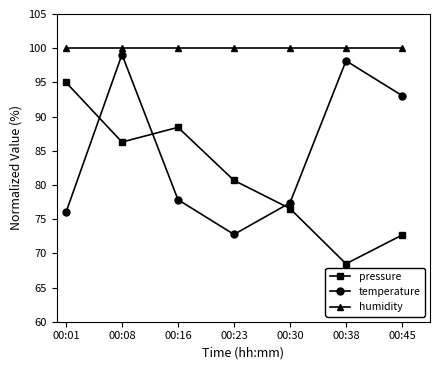

What is the spread (max minus min) of values at 00:45?

27.3